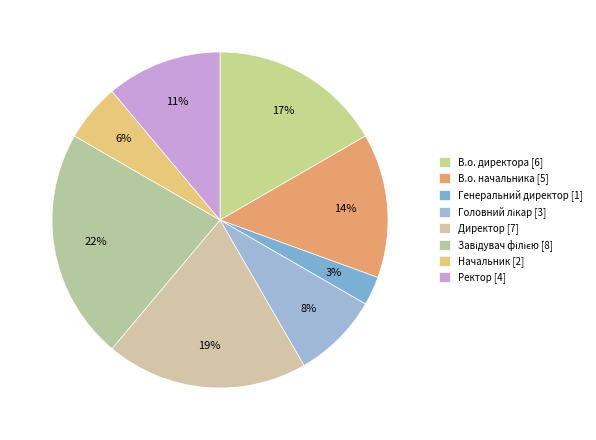

Is the sum of В.о. начальника and Начальник greater than half?

No